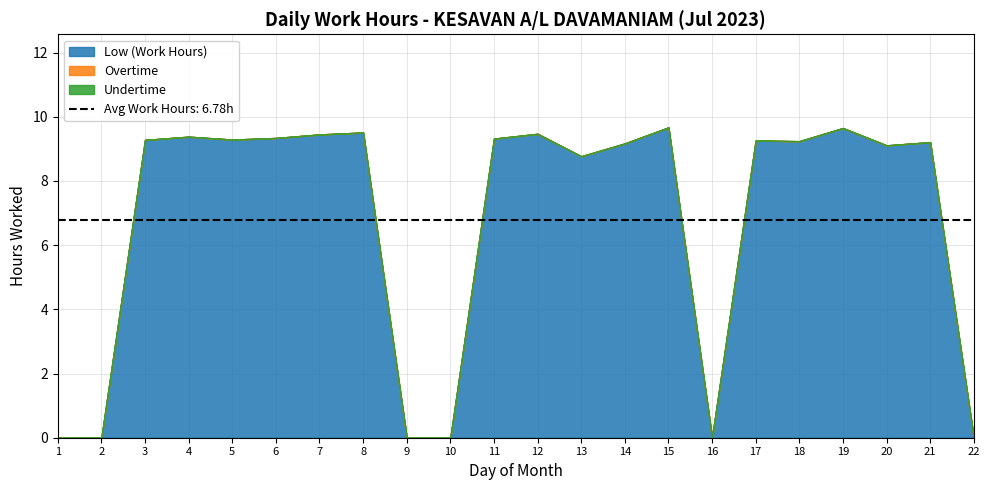

How many series are shown in this chart?

3